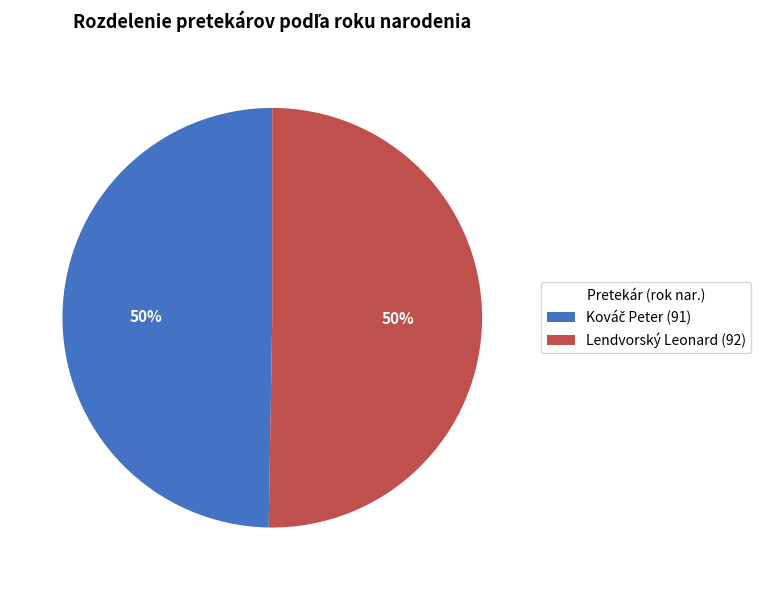

Count the number of slices in the pie.

2